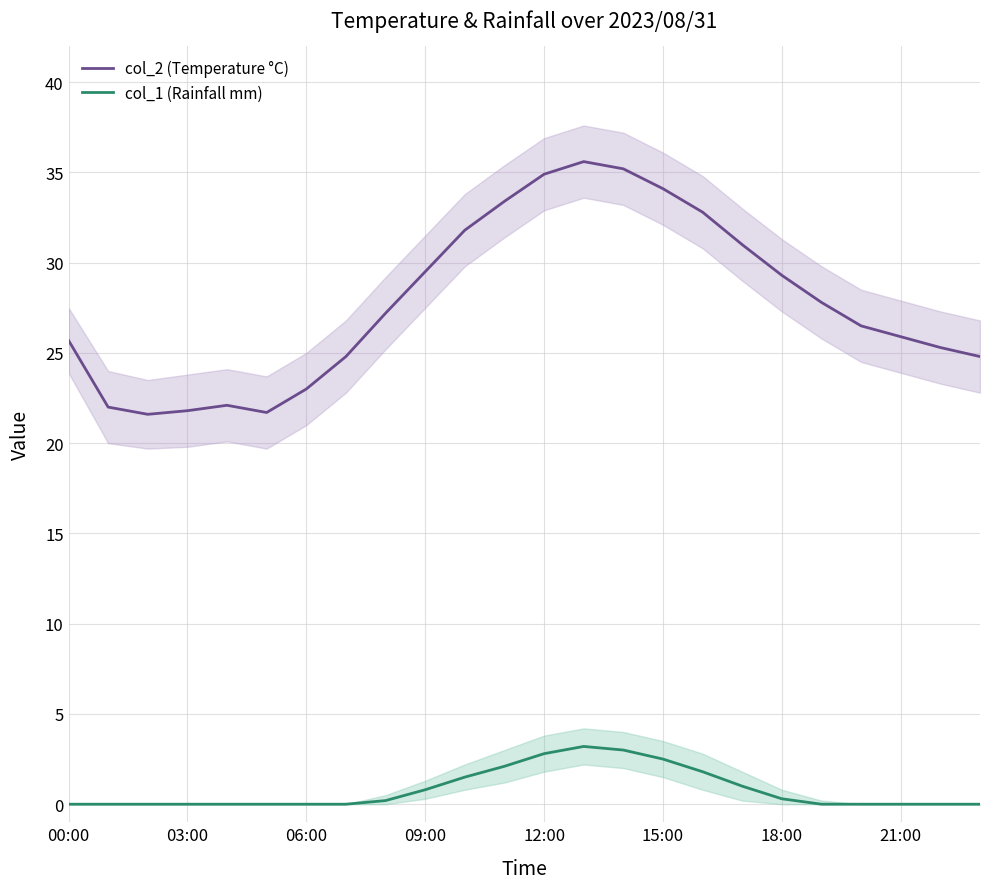

Between 8 and 13, which series saw the biggest shift?

col_2 (Temperature °C)